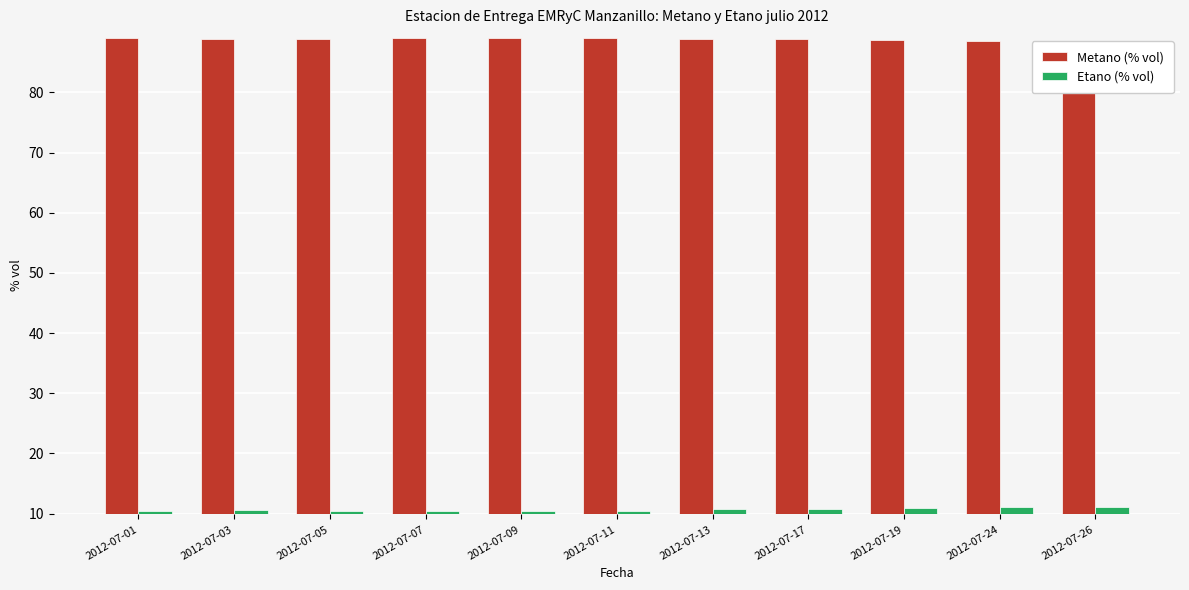

Count the number of data series in this chart.

2